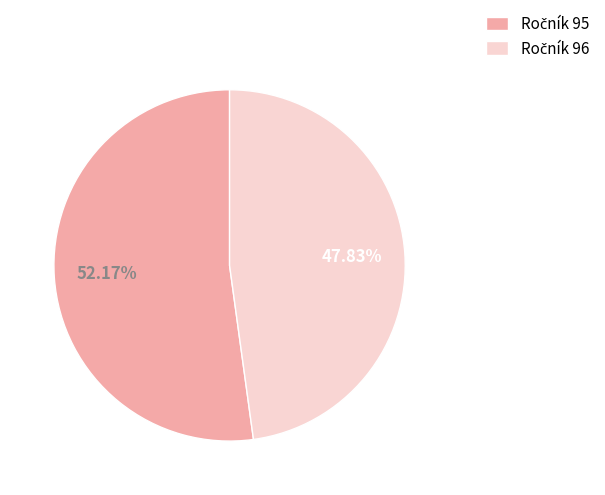

To the nearest percent, what is the difference between the largest and smallest slice percentages?

4%